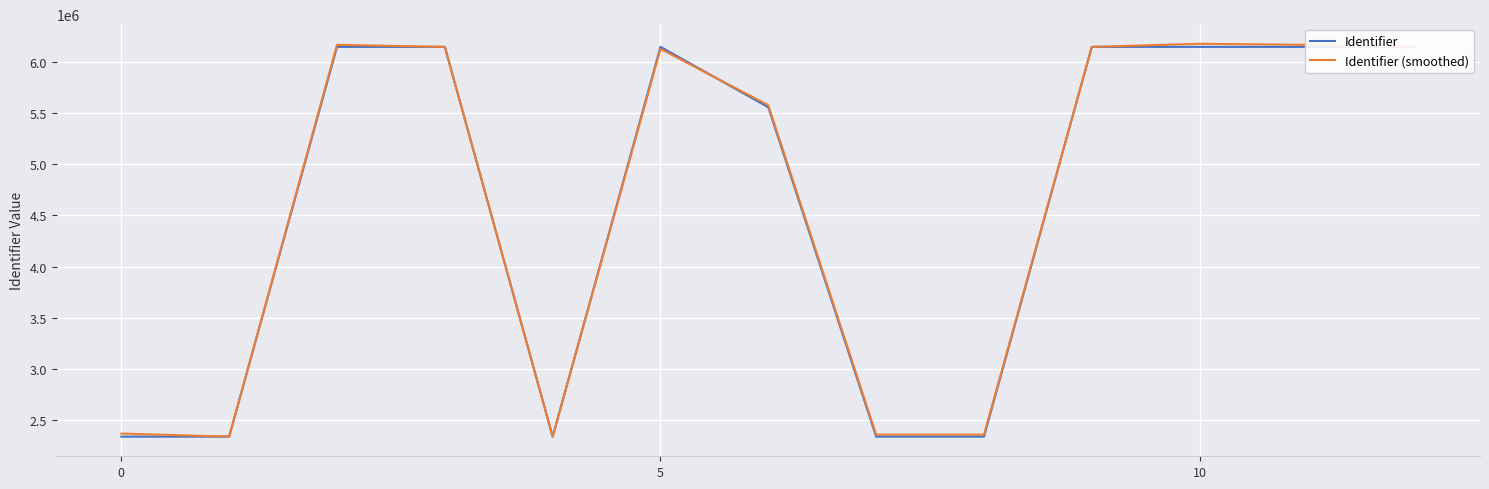

What is the average value of the Identifier (smoothed) series?

4647579